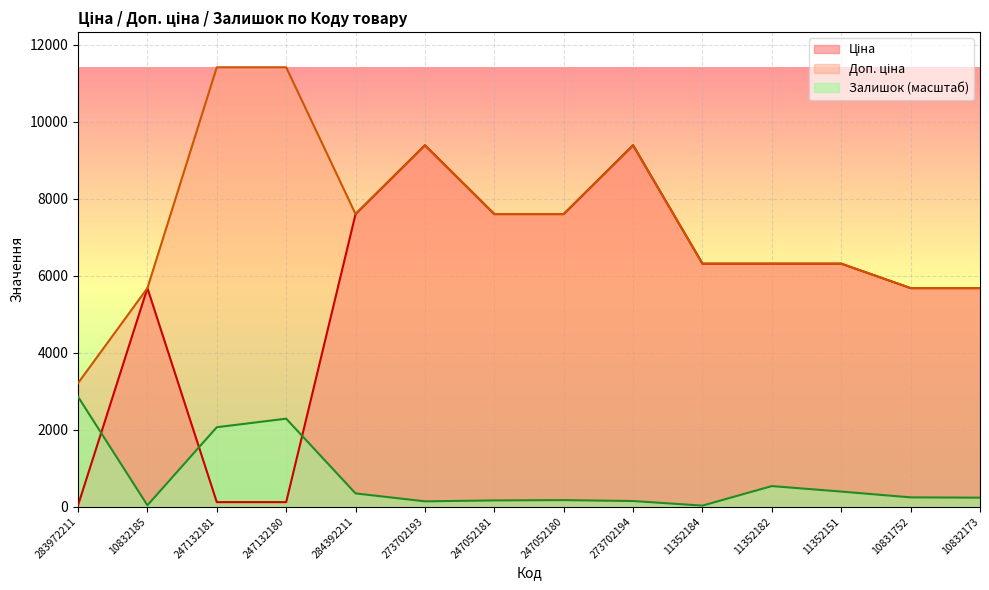

Where is Залишок nearest to the value 1438?

247132181